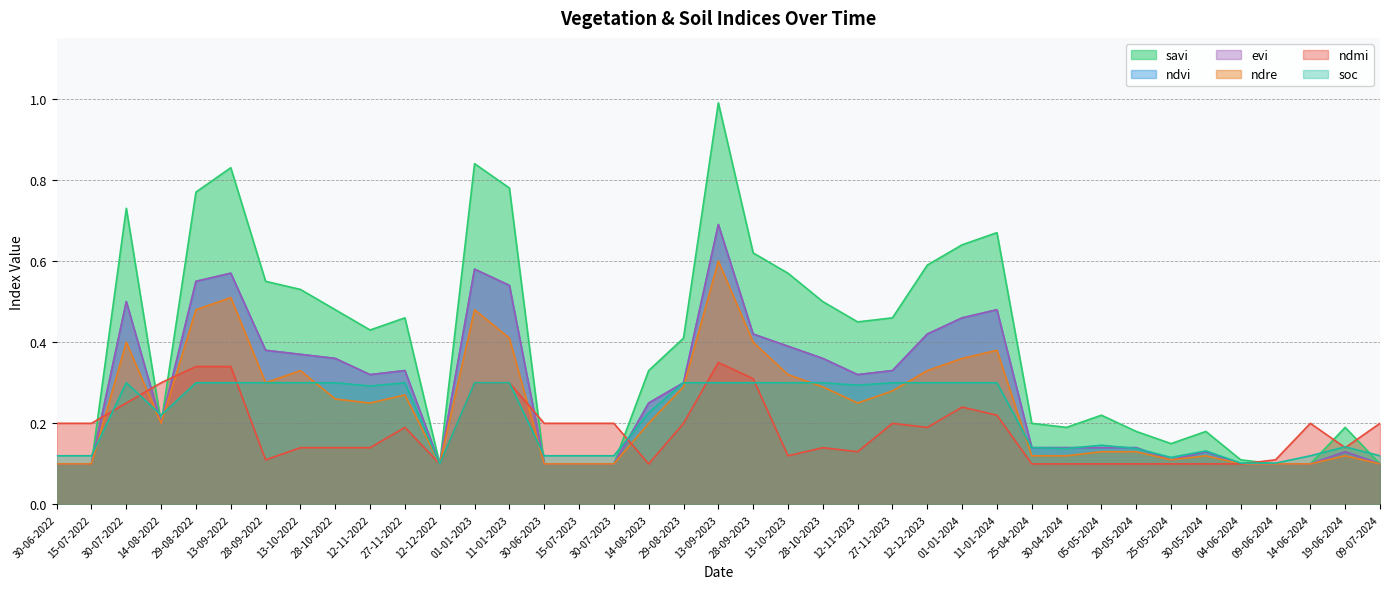

How many lines are shown in the chart?

6